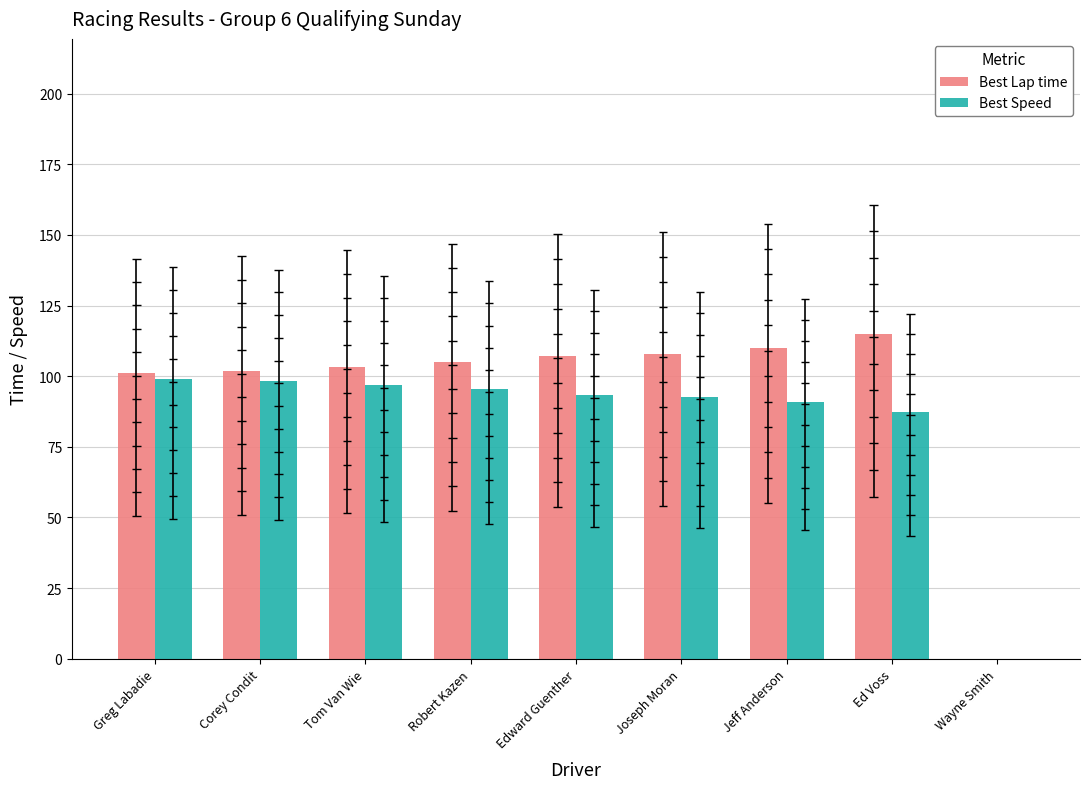

Where is Best Speed nearest to the value 49?

Ed Voss